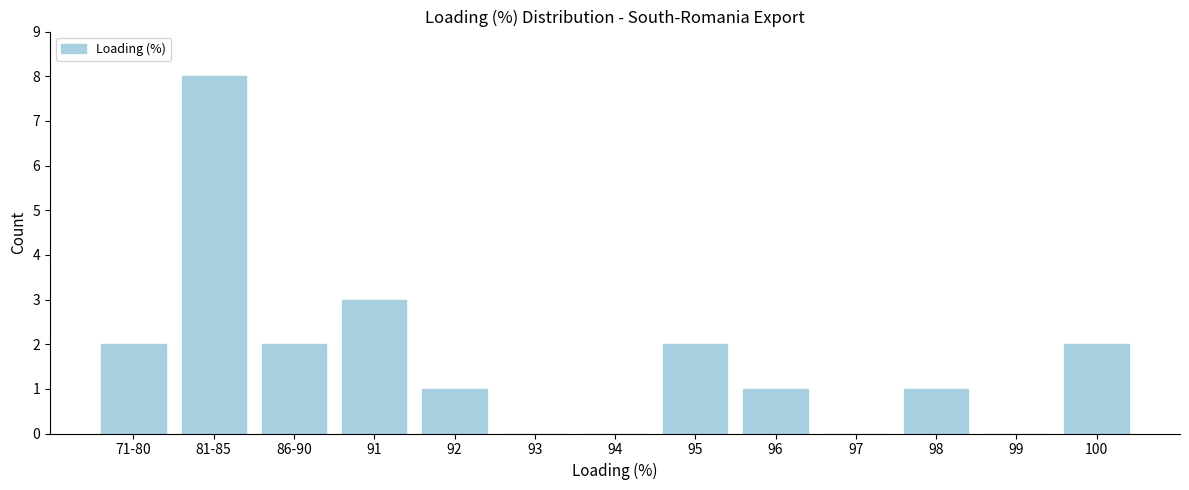

Reading left to right, what are all the values shown in this chart?

71-80=2	81-85=8	86-90=2	91=3	92=1	93=0	94=0	95=2	96=1	97=0	98=1	99=0	100=2